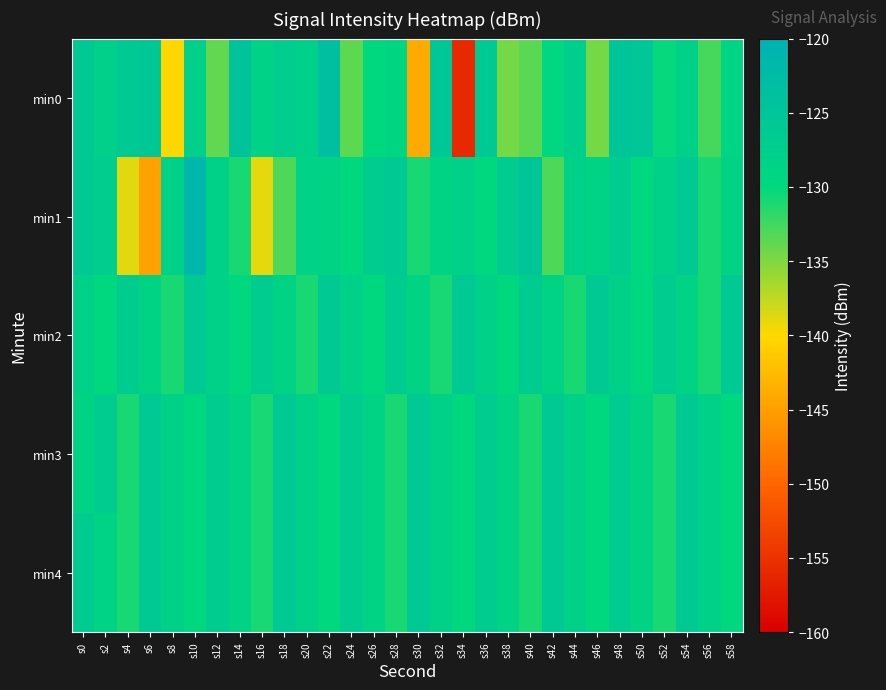

How many series are shown in this chart?

5